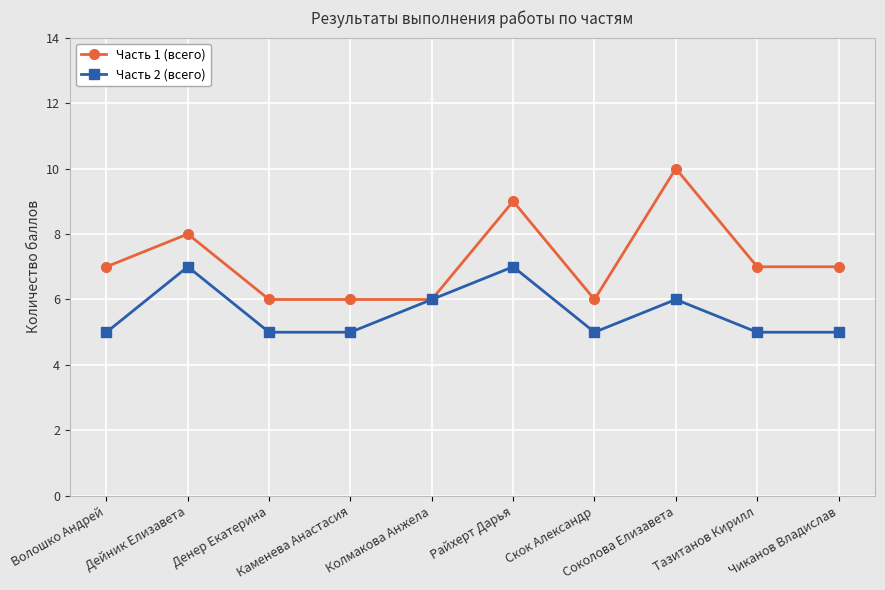

True or false: Часть 1 (всего) has more than 0 points higher than both neighbors.

True